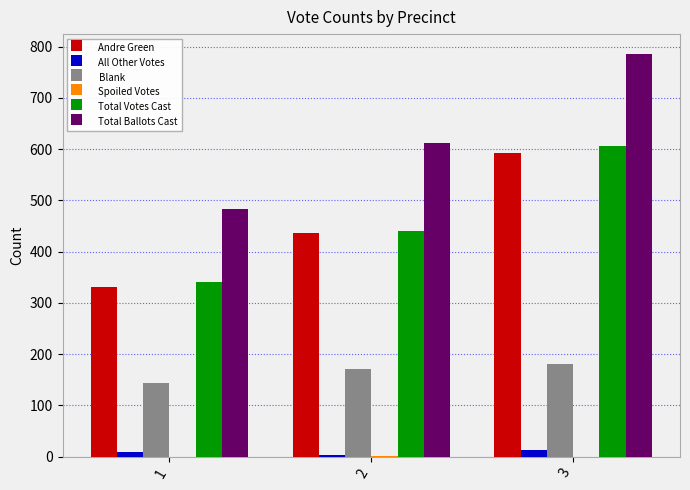

Between 2 and 3, which series saw the biggest shift?

Total Ballots Cast